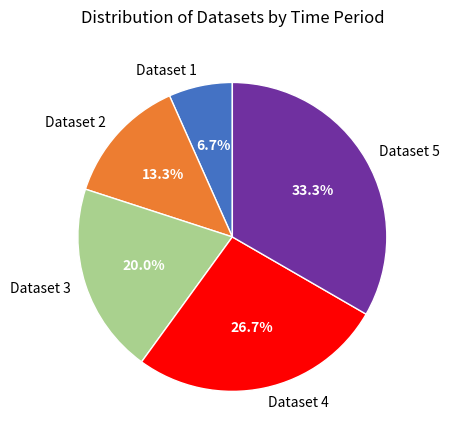

What percentage is the Dataset 1 slice, to the nearest percent?

7%